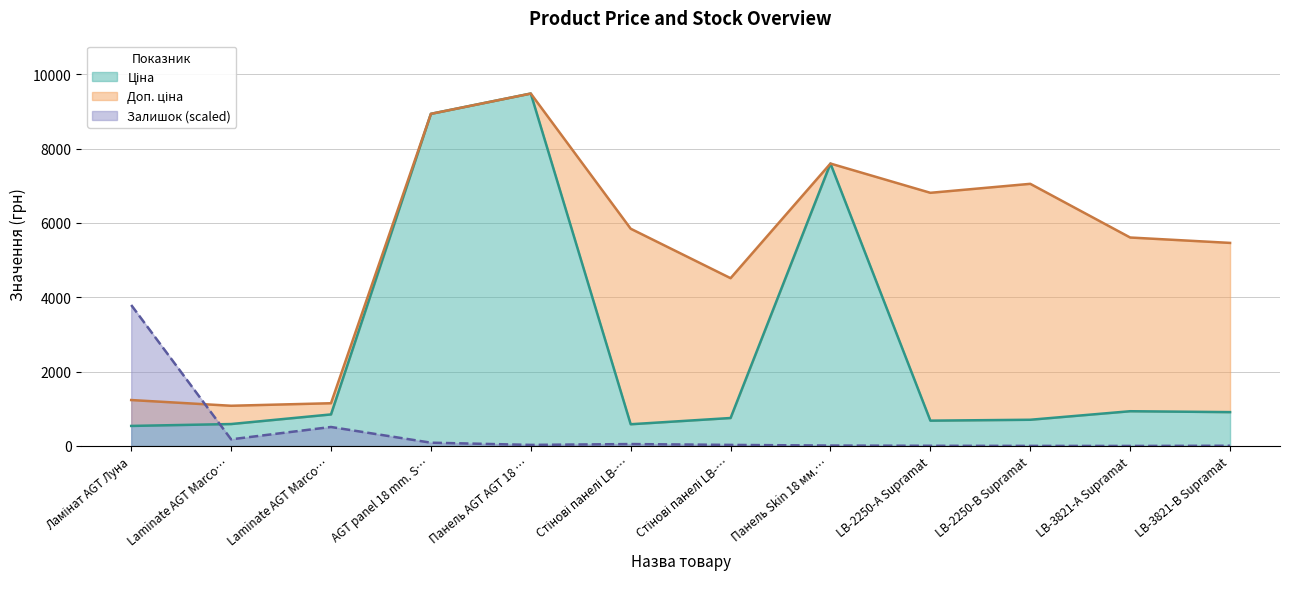

Between which two adjacent categories do Залишок and Ціна first intersect?

Ламінат AGT Луна and Laminate AGT Marco…